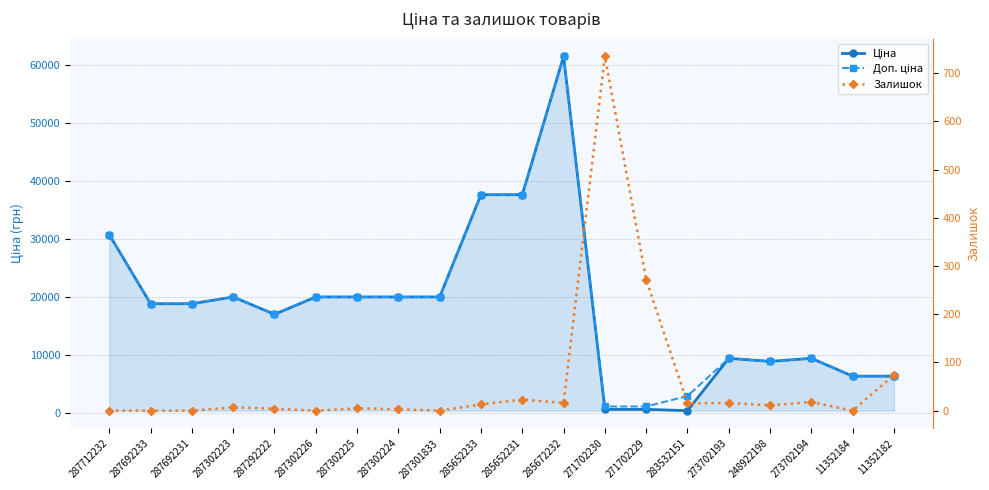

What are all the series names shown in the legend?

Ціна, Доп. ціна, Залишок